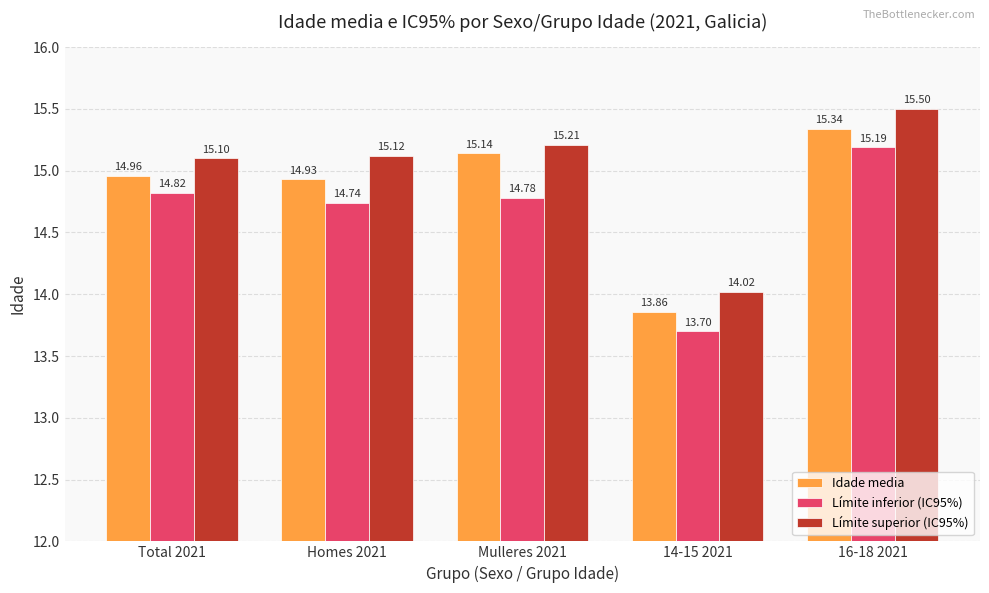

Reading left to right, transcribe all the data shown in this chart.

Idade media: Total 2021=15.0	Homes 2021=14.9	Mulleres 2021=15.1	14-15 2021=13.9	16-18 2021=15.3
Límite inferior (IC95%): Total 2021=14.8	Homes 2021=14.7	Mulleres 2021=14.8	14-15 2021=13.7	16-18 2021=15.2
Límite superior (IC95%): Total 2021=15.1	Homes 2021=15.1	Mulleres 2021=15.2	14-15 2021=14.0	16-18 2021=15.5